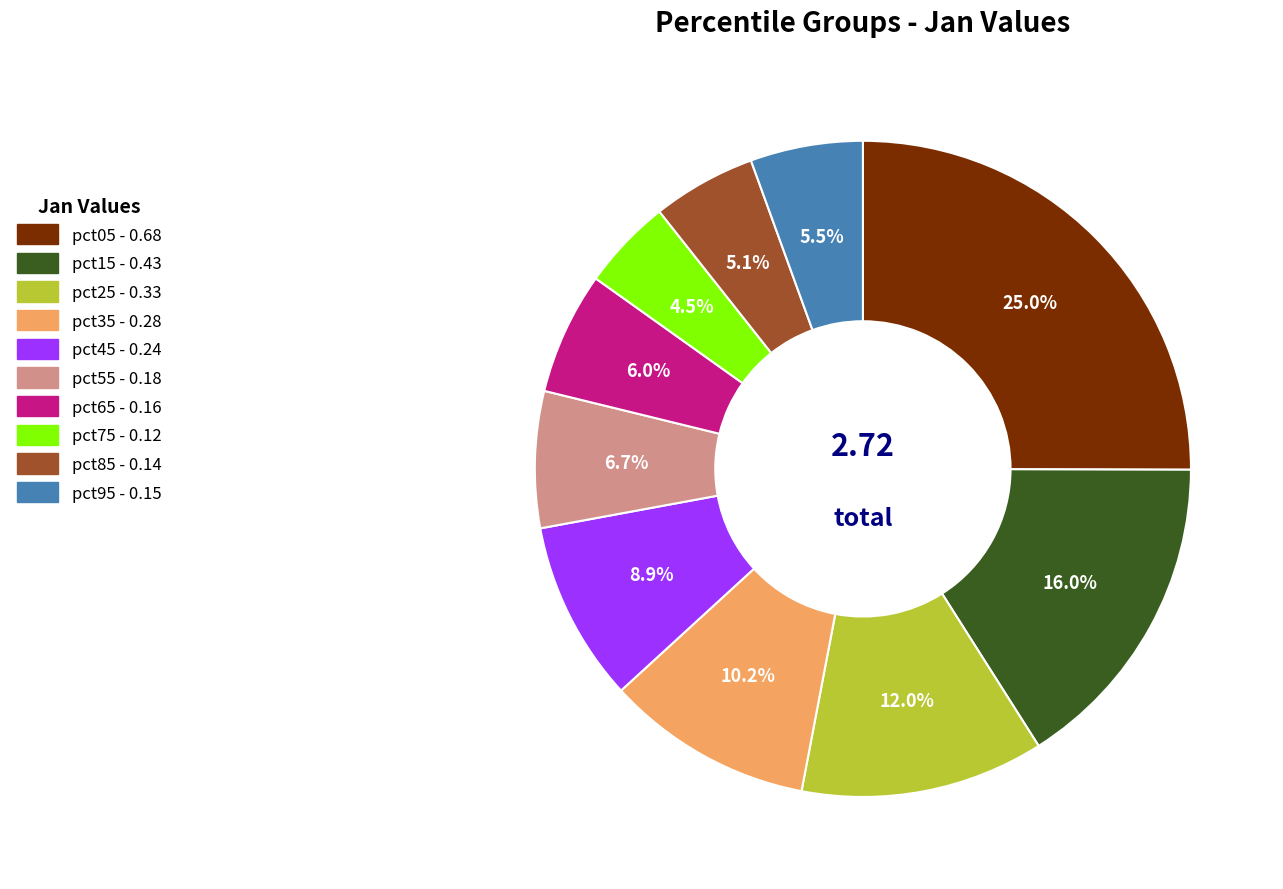

To the nearest percent, what is the combined percentage of pct15 and pct25?

28%